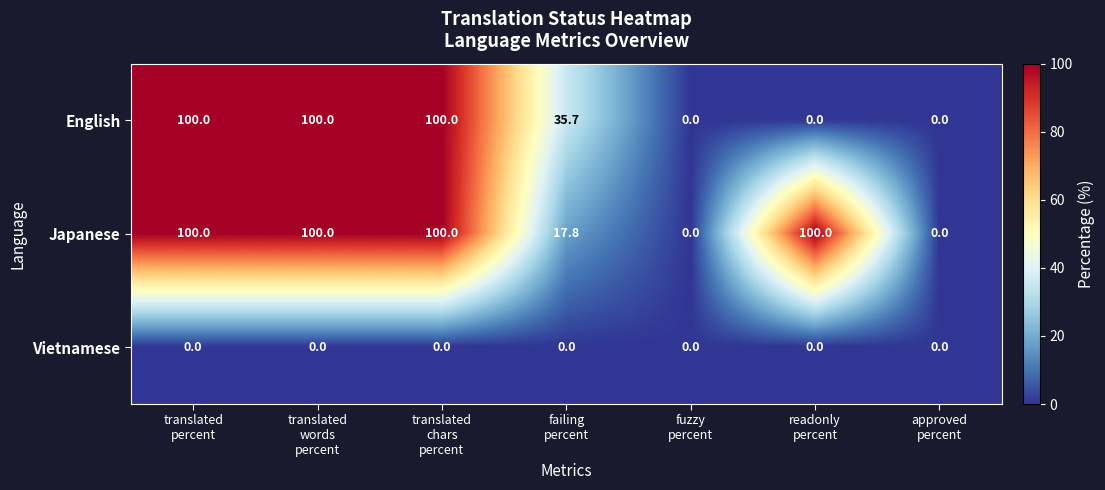

Which series has the largest total across all categories?

Japanese